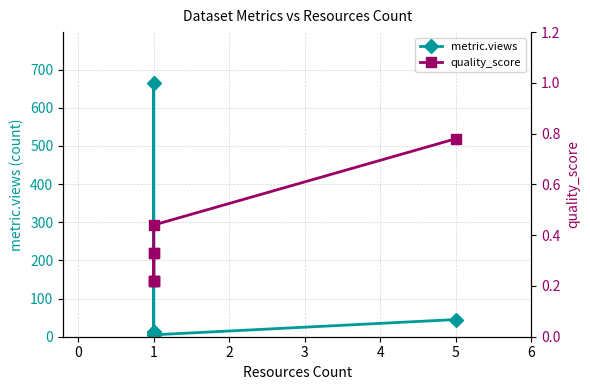

Does the chart have visible grid lines?

Yes